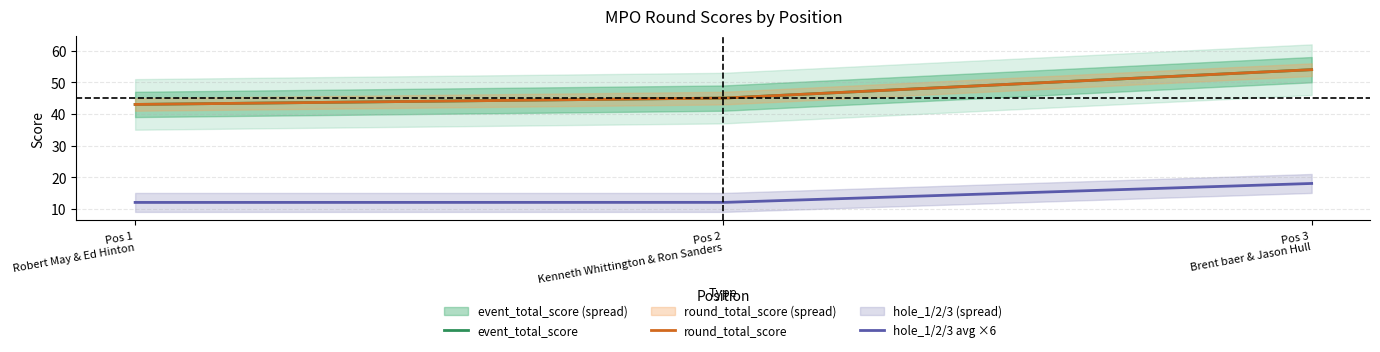

How many round_total_score values are between 43 and 54?

3